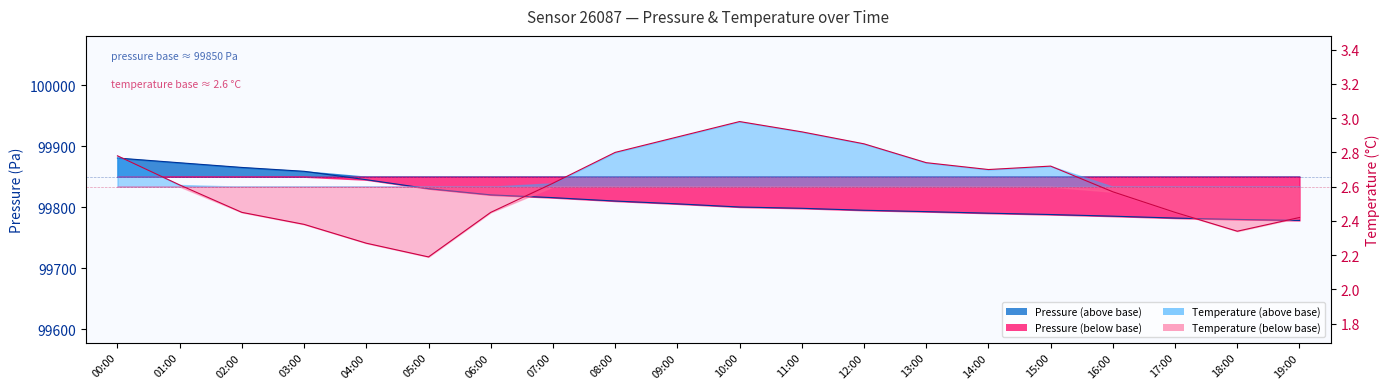

Does the chart display data point markers on the line(s)?

No